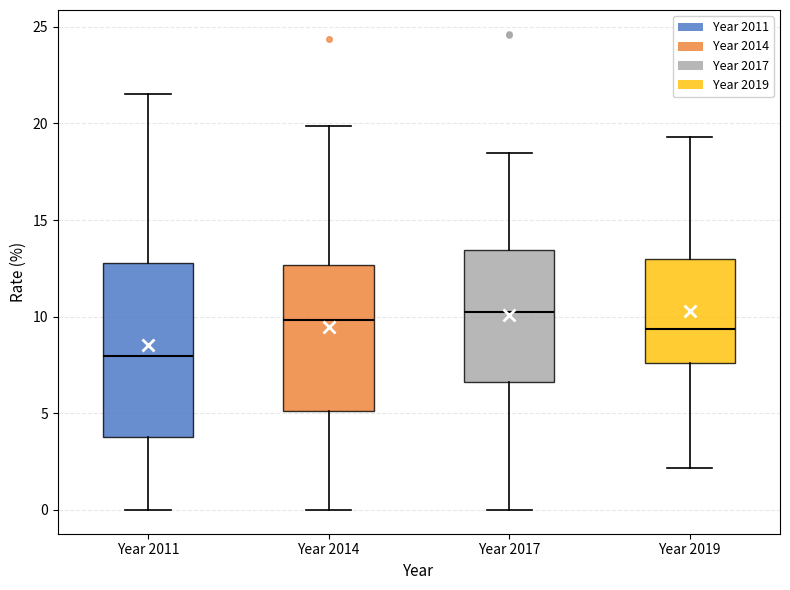

Reading left to right, transcribe this box plot: for each box, give where its median line is, the range the box spans, and where its two whiskers end, as read against the y-axis. The values are not printed on the chart, so give them approximately, as read against the axis.

Year 2011: median 8.0, box 4.0 to 13.0, whiskers 0.0 to 21.5
Year 2014: median 10.0, box 5.0 to 12.5, whiskers 0.0 to 20.0
Year 2017: median 10.0, box 6.5 to 13.5, whiskers 0.0 to 18.5
Year 2019: median 9.5, box 7.5 to 13.0, whiskers 2.0 to 19.5